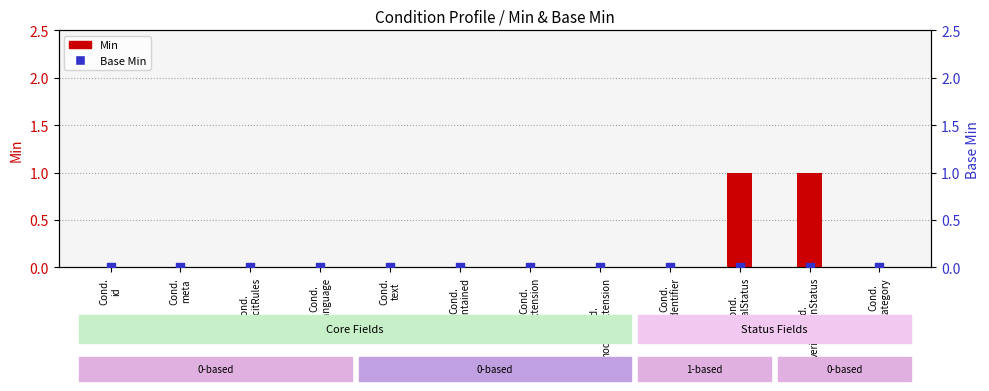

What are all the series names shown in the legend?

Min, Base Min